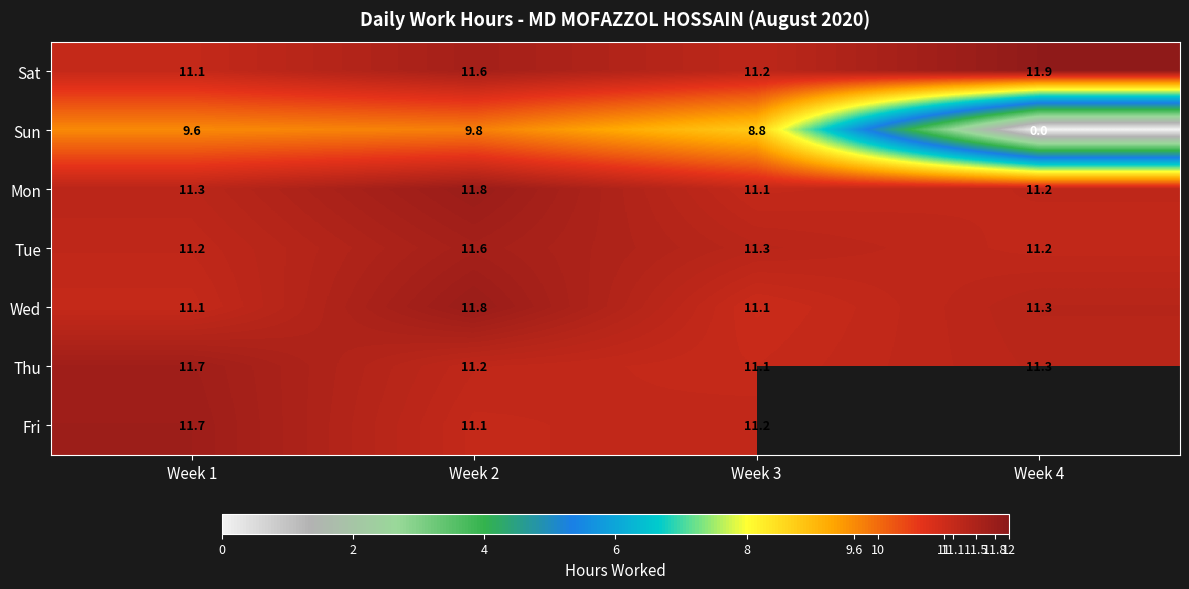

What is the total value across all series at Week 3?

75.8